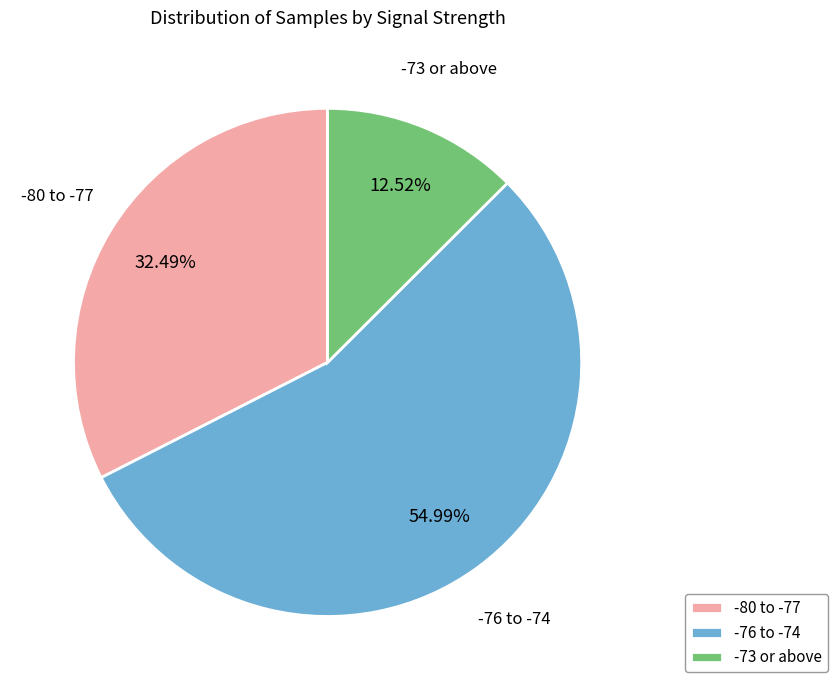

Do -76 to -74 and -80 to -77 together represent more than half of the pie?

Yes